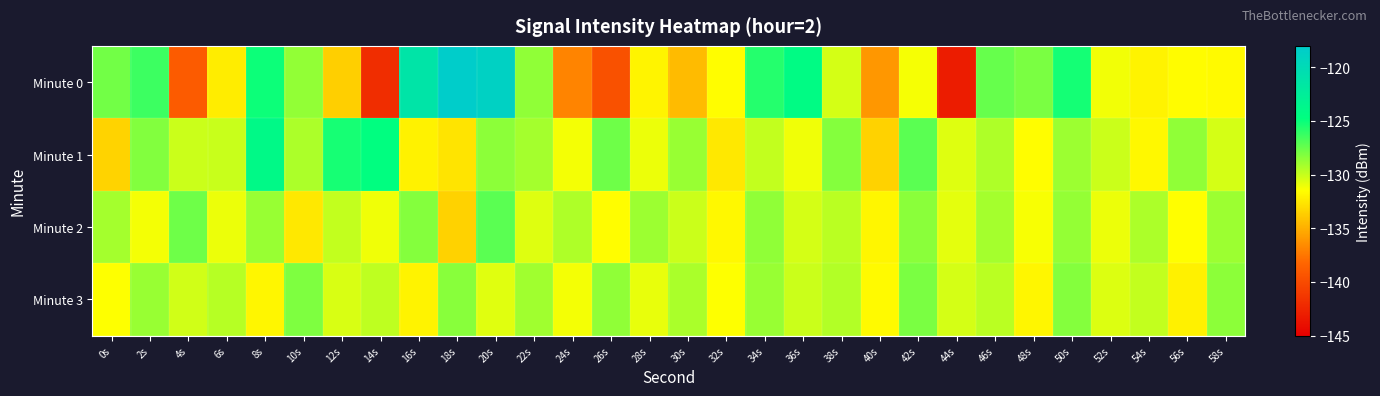

Reading left to right, extract all data points from this chart.

Minute 0: 0s=-127.8	2s=-126.4	4s=-138.9	6s=-132.2	8s=-125.1	10s=-128.6	12s=-133.6	14s=-142.0	16s=-121.2	18s=-118.2	20s=-118.8	22s=-128.6	24s=-136.9	26s=-139.6	28s=-131.9	30s=-134.5	32s=-131.6	34s=-125.7	36s=-124.4	38s=-130.4	40s=-136.0	42s=-131.3	44s=-143.1	46s=-127.5	48s=-128.0	50s=-125.3	52s=-131.2	54s=-132.0	56s=-131.6	58s=-131.7
Minute 1: 0s=-133.4	2s=-128.2	4s=-130.1	6s=-130.0	8s=-124.0	10s=-129.3	12s=-125.3	14s=-124.7	16s=-132.0	18s=-132.7	20s=-128.5	22s=-129.1	24s=-131.2	26s=-127.7	28s=-131.0	30s=-128.8	32s=-132.5	34s=-129.9	36s=-131.1	38s=-128.2	40s=-133.5	42s=-127.1	44s=-130.7	46s=-129.3	48s=-131.6	50s=-128.9	52s=-130.1	54s=-131.8	56s=-128.6	58s=-130.3
Minute 2: 0s=-129.1	2s=-131.2	4s=-127.7	6s=-131.0	8s=-128.8	10s=-132.5	12s=-129.9	14s=-131.1	16s=-128.2	18s=-133.5	20s=-127.1	22s=-130.7	24s=-129.3	26s=-131.6	28s=-128.9	30s=-130.1	32s=-131.8	34s=-128.6	36s=-130.3	38s=-129.7	40s=-131.9	42s=-128.4	44s=-130.8	46s=-129.1	48s=-131.3	50s=-128.7	52s=-131.0	54s=-129.3	56s=-131.5	58s=-128.9
Minute 3: 0s=-131.5	2s=-128.8	4s=-130.2	6s=-129.6	8s=-131.9	10s=-128.1	12s=-130.5	14s=-129.8	16s=-132.0	18s=-128.3	20s=-130.7	22s=-129.0	24s=-131.2	26s=-128.6	28s=-130.9	30s=-129.2	32s=-131.5	34s=-128.8	36s=-130.1	38s=-129.5	40s=-131.7	42s=-128.0	44s=-130.3	46s=-129.7	48s=-131.9	50s=-128.2	52s=-130.6	54s=-129.9	56s=-132.1	58s=-128.5